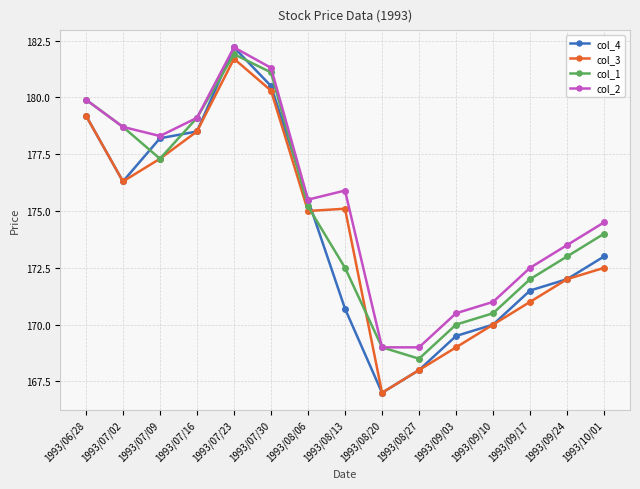

Where is col_1 nearest to the value 175?

1993/08/06